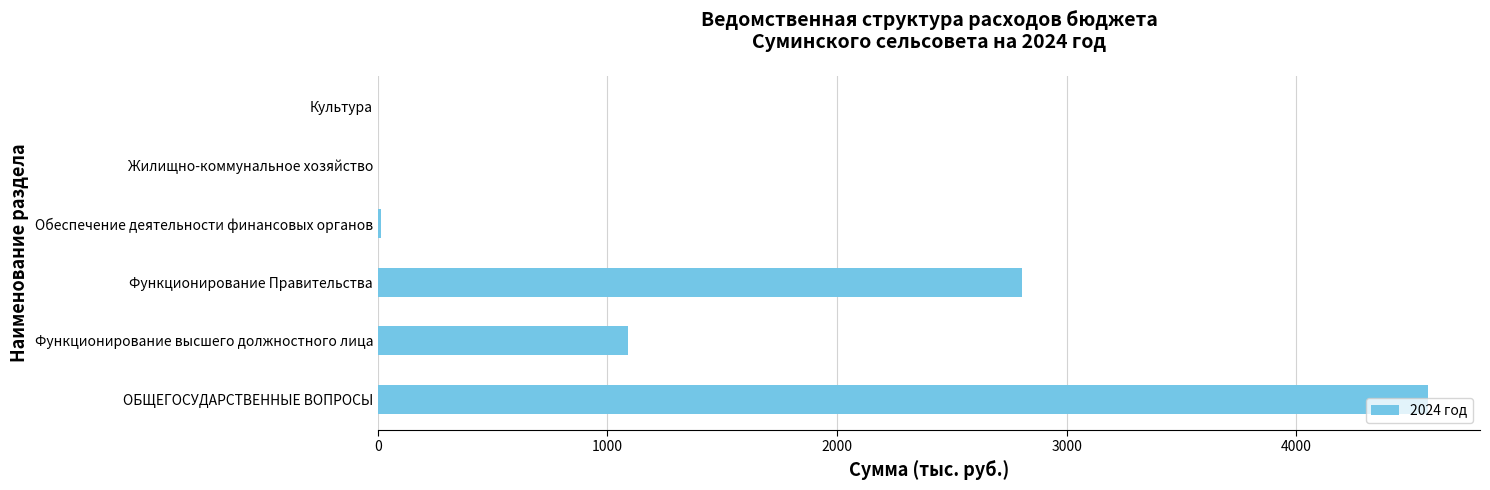

What is the sum of the values at ОБЩЕГОСУДАРСТВЕННЫЕ ВОПРОСЫ and Культура?

4572.1